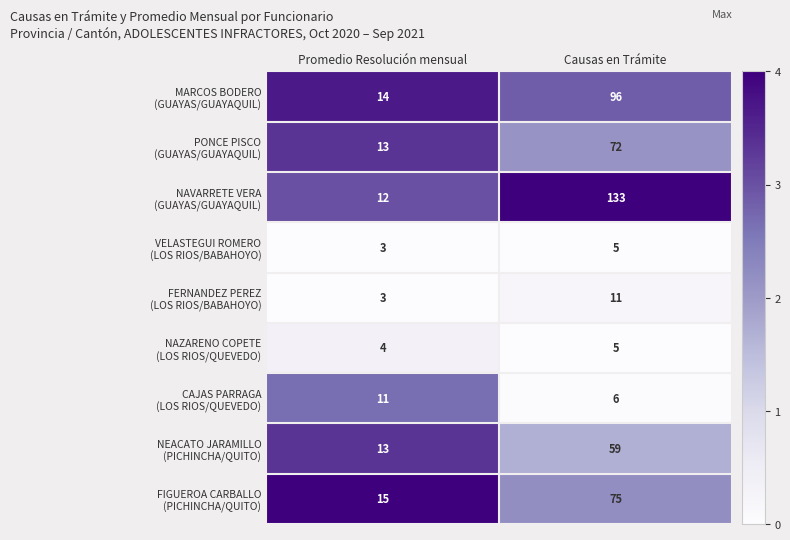

Which label corresponds to the smallest value in the chart?

Promedio Resolución mensual